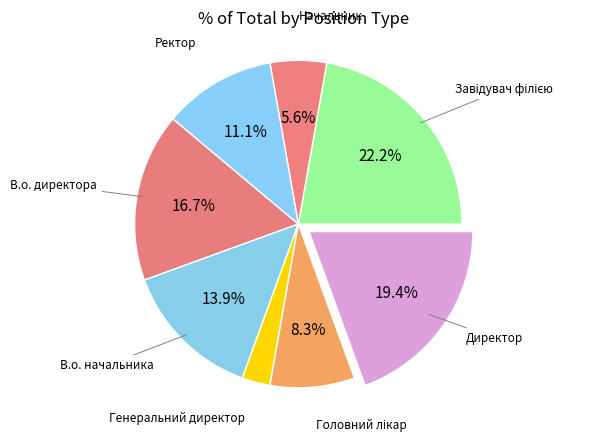

How many slices are in this pie chart?

8